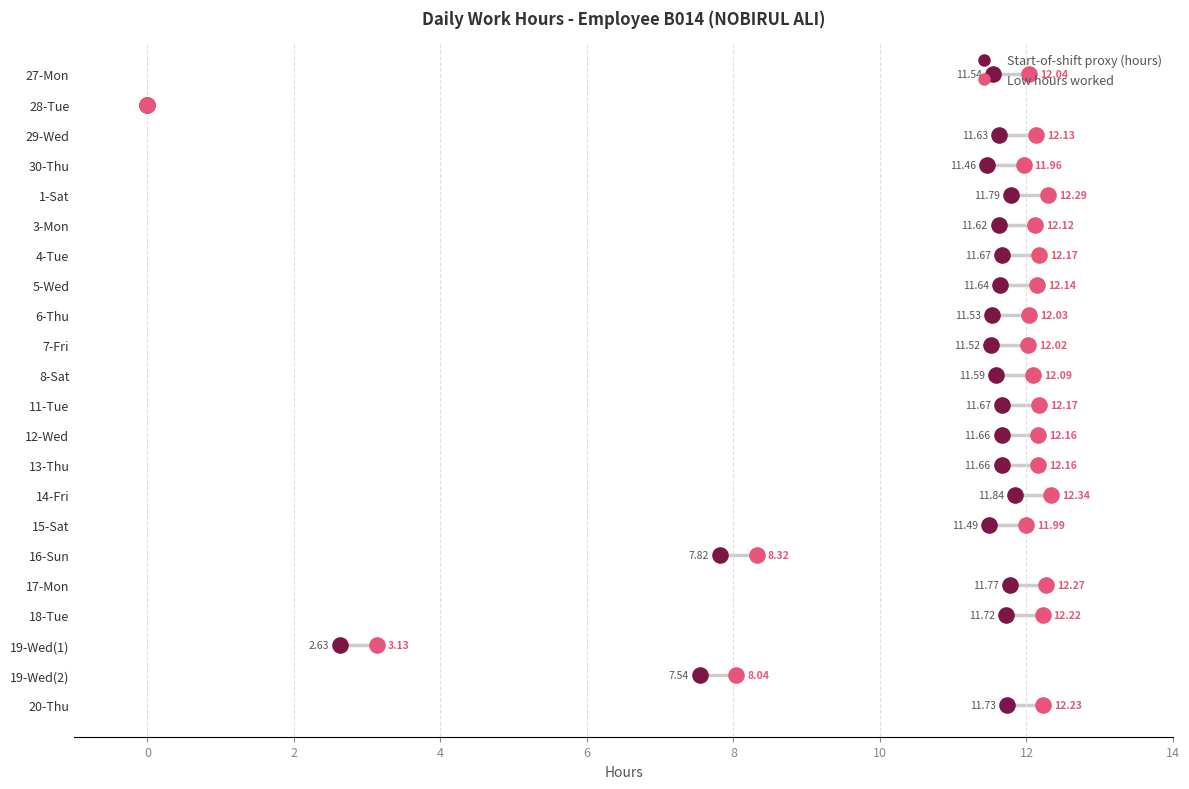

What is the total value across all series at 0?

2